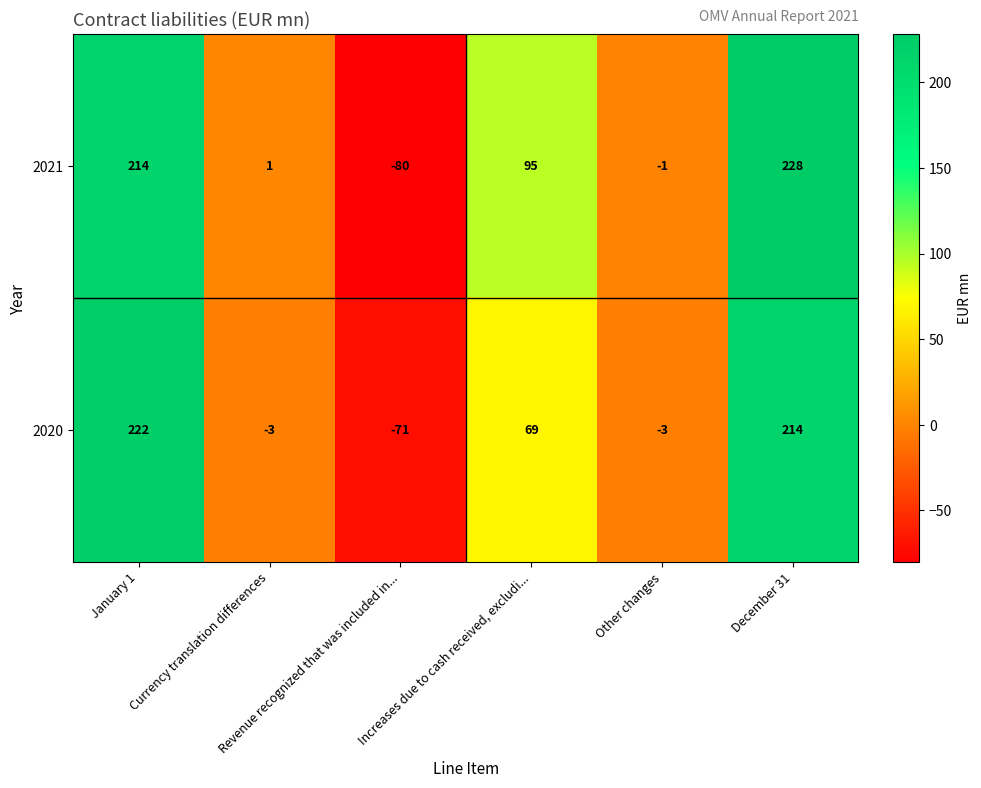

Which series has the widest spread of values?

2021